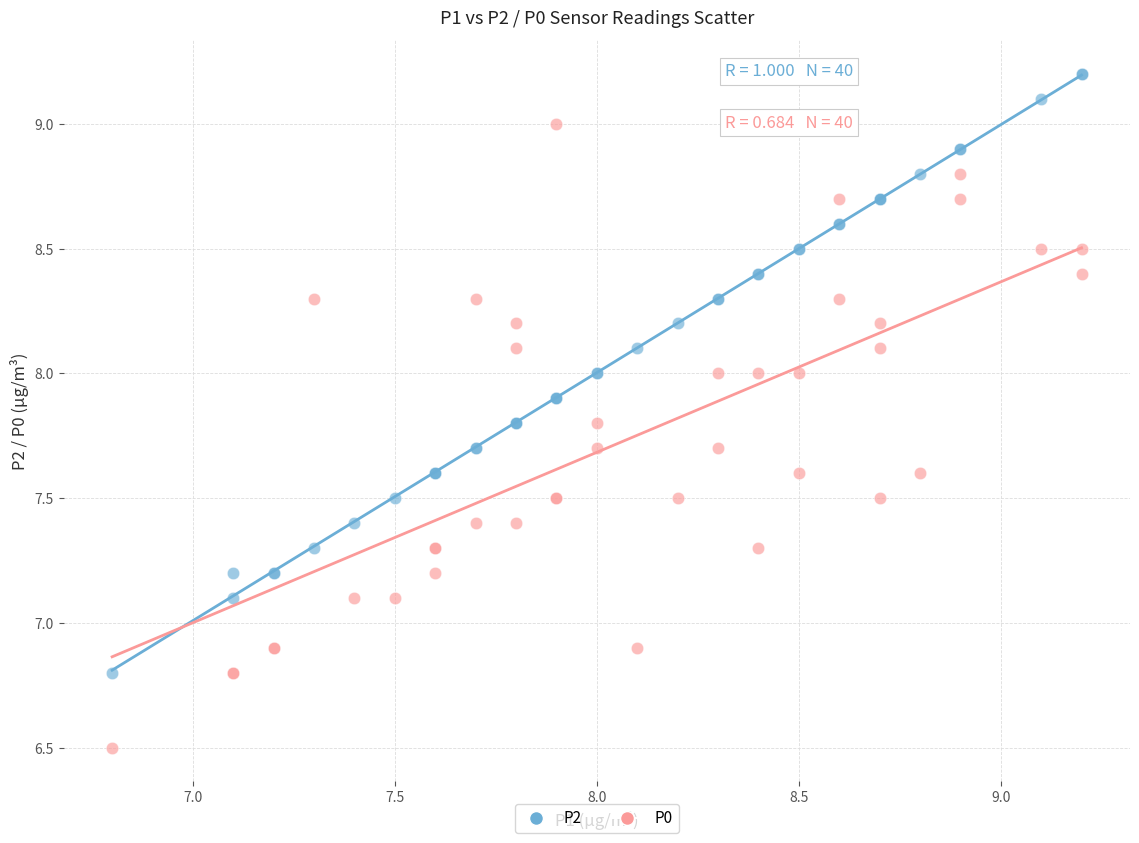

Which series contains the lowest Y value?

P0